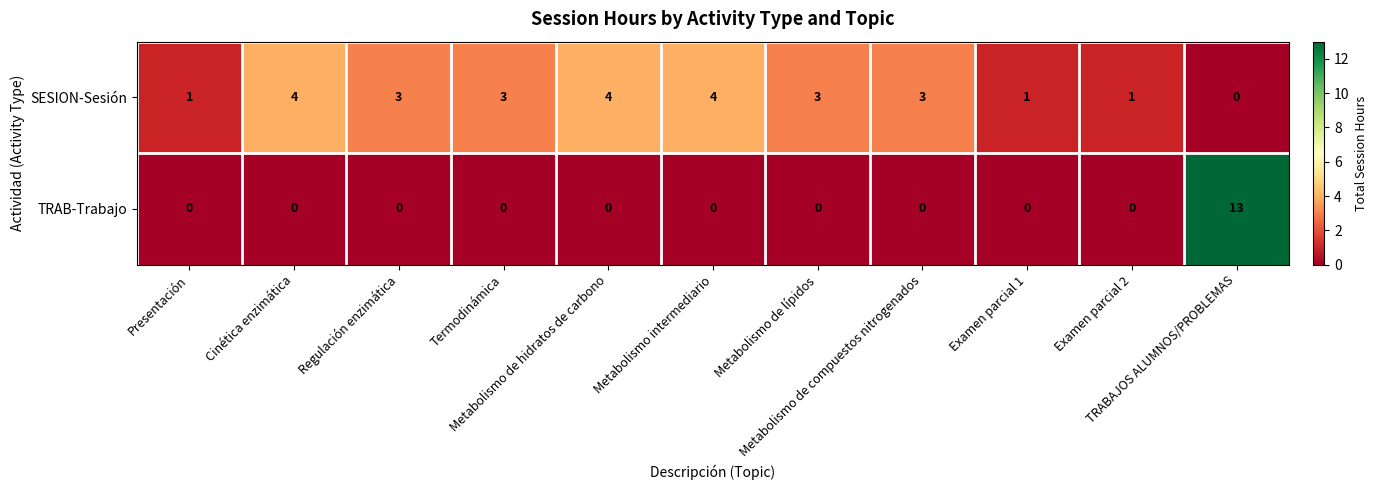

Count the number of categories in the chart.

11